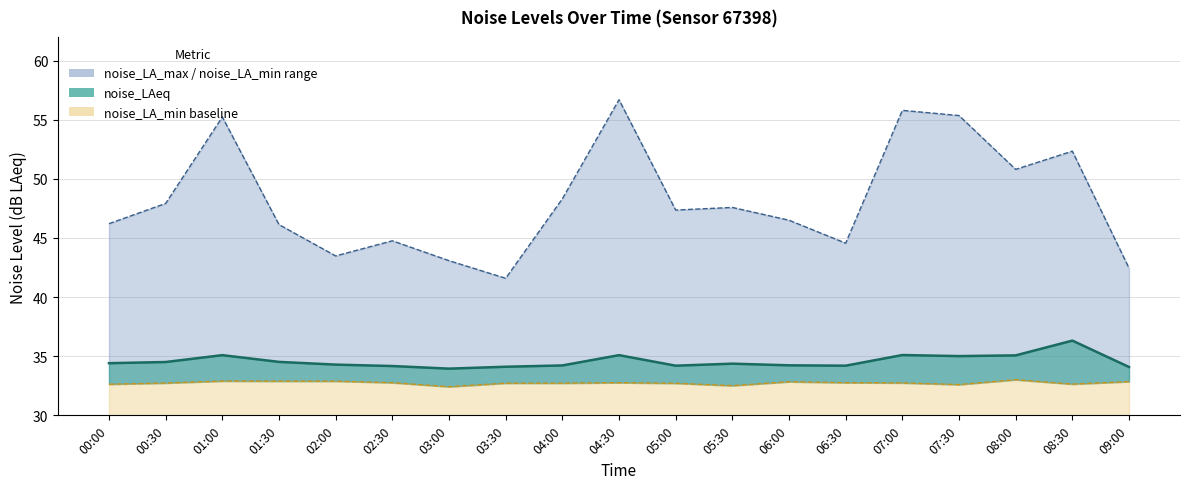

What is the label of the 16th point from the left?

07:30